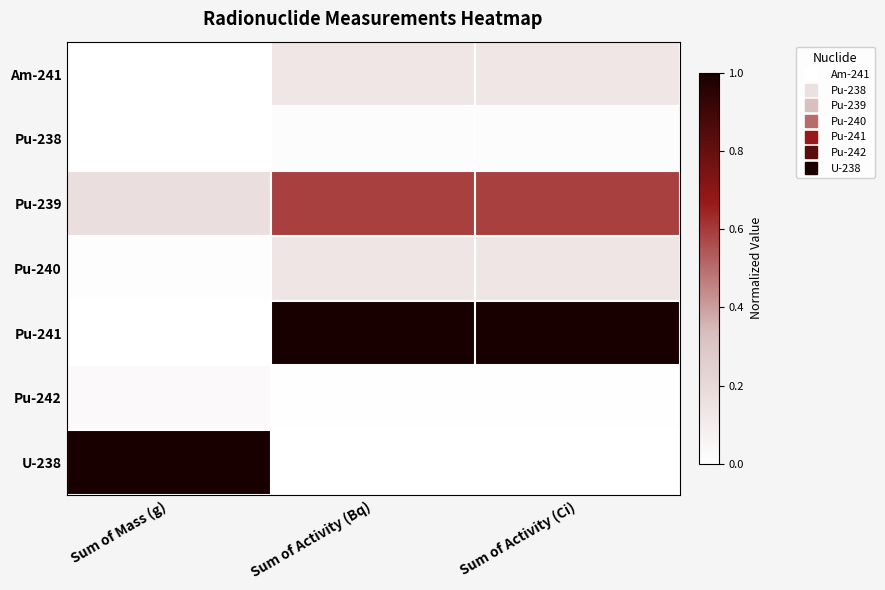

At which category is the sum across all series the highest?

Sum of Activity (Ci)